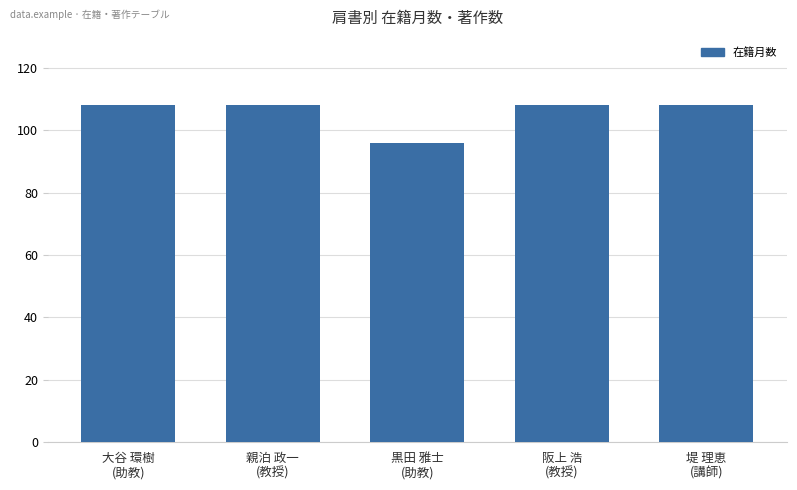

What is the minimum value shown in the chart?

96